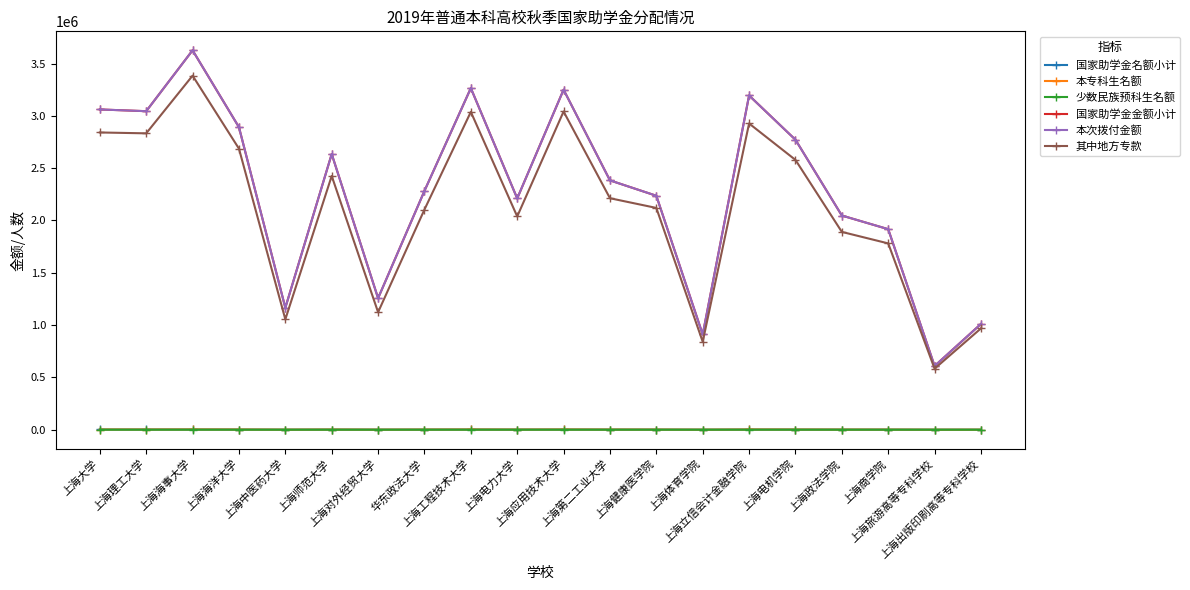

How many lines are shown in the chart?

6